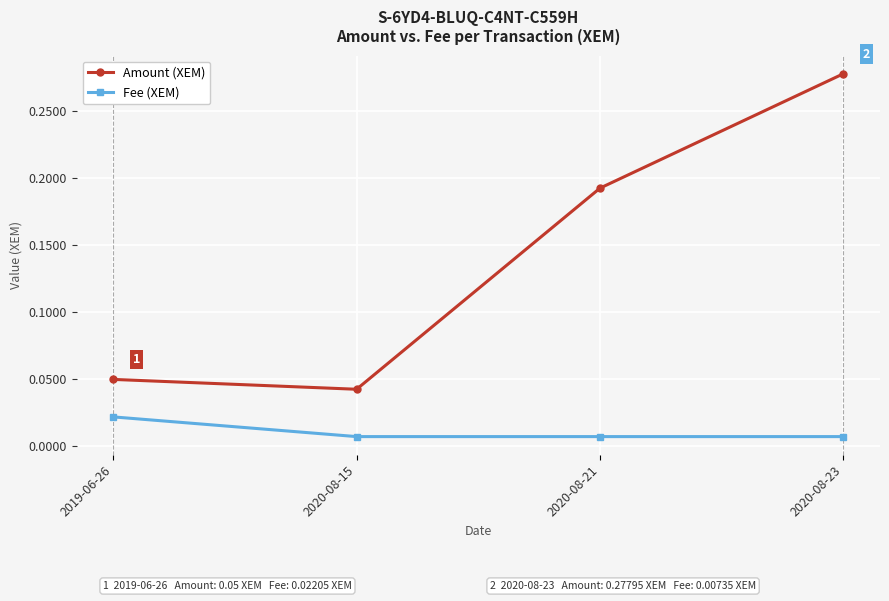

What is the label of the 4th point from the left?

2020-08-23